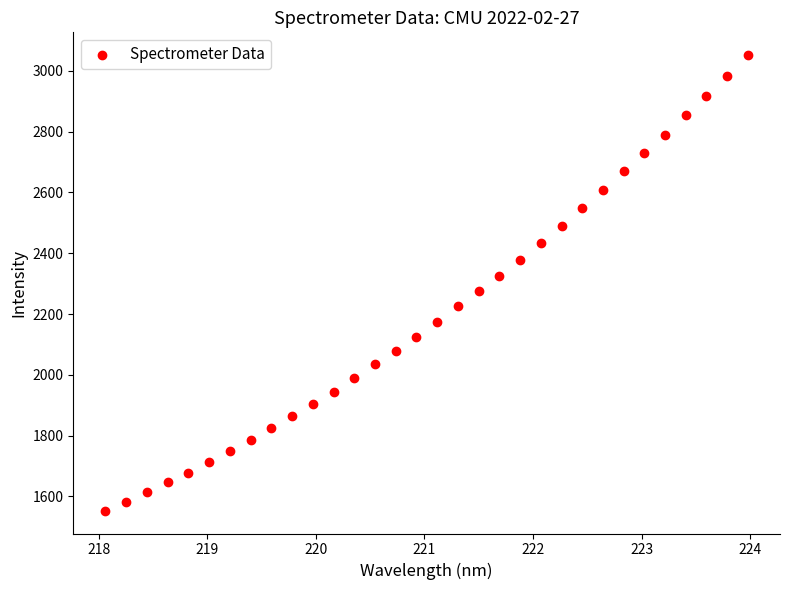

What is the range of Y values (max minus min)?

1498.6